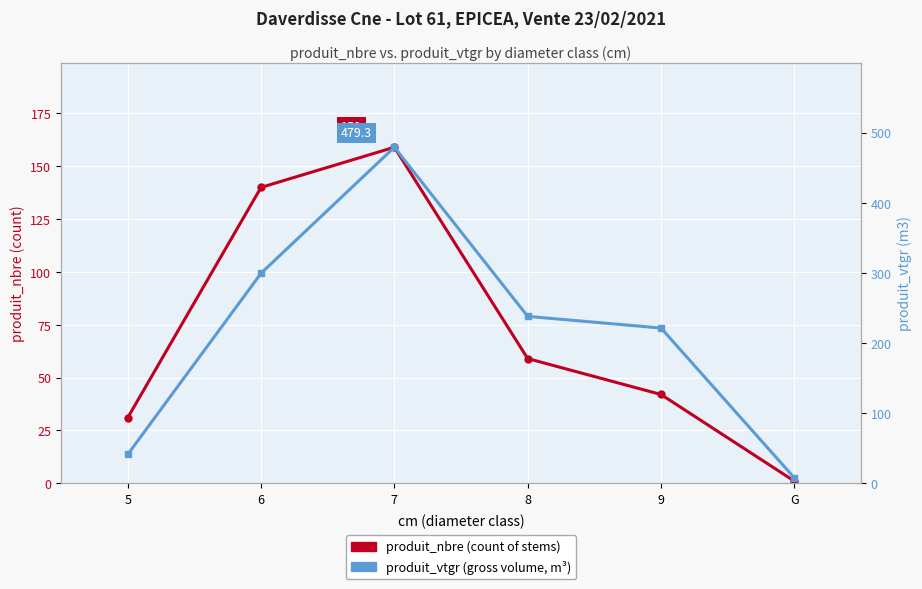

Reading left to right, list all the values displayed in this chart.

produit_nbre: 31.0	140.0	159.0	59.0	42.0	1.0
produit_vtgr: 41.0	299.5	479.3	238.1	221.4	7.7